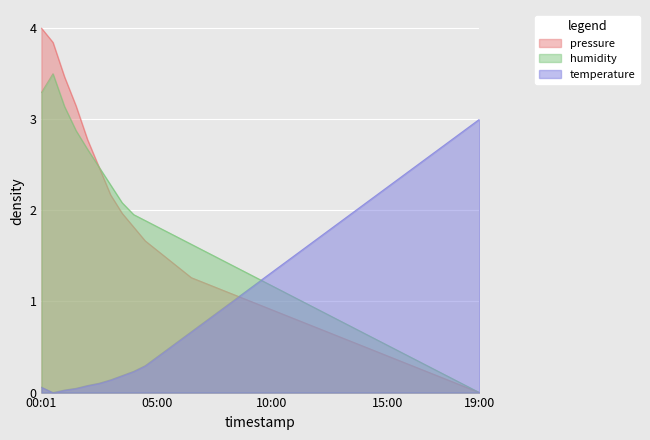

What is the value of the pressure point at the 11th from the left?

1.6